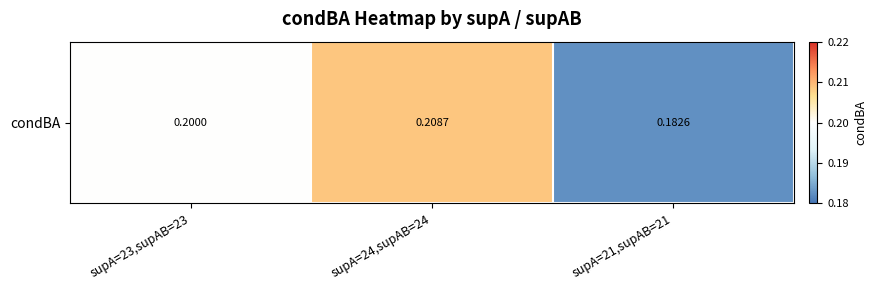

Rank the categories by value from highest to lowest.

supA=24,supAB=24, supA=23,supAB=23, supA=21,supAB=21